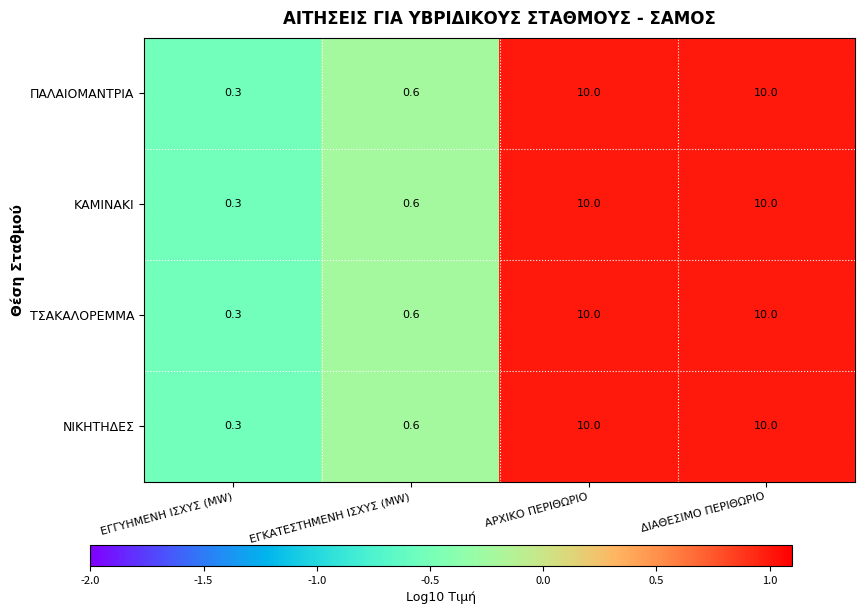

The ΚΑΜΙΝΑΚΙ series shows 0.3 at ΕΓΓΥΗΜΕΝΗ ΙΣΧΥΣ (MW). True or false?

True